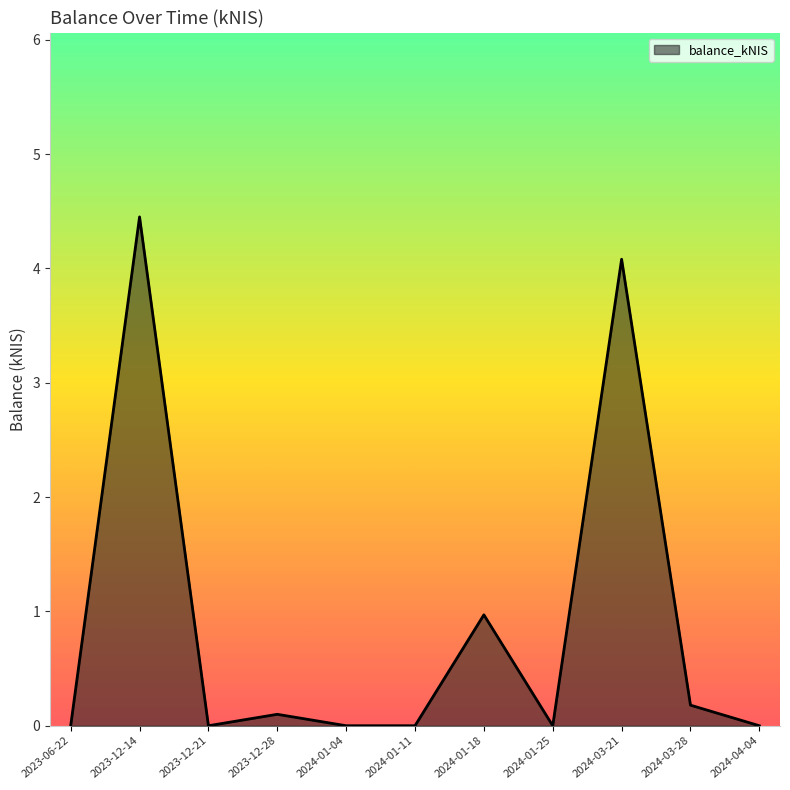

True or false: the data has more than 1 interior local peaks.

True